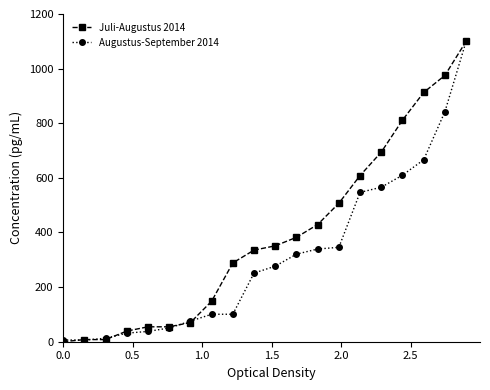

Rank the series by their average value, from lowest to highest.

Augustus-September 2014, Juli-Augustus 2014